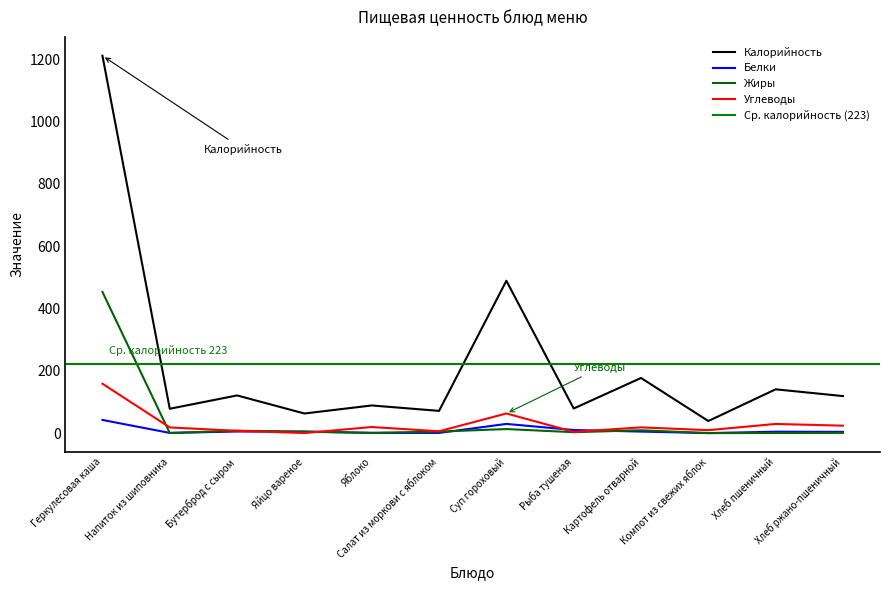

What is the total value across all series at Хлеб пшеничный?

175.2